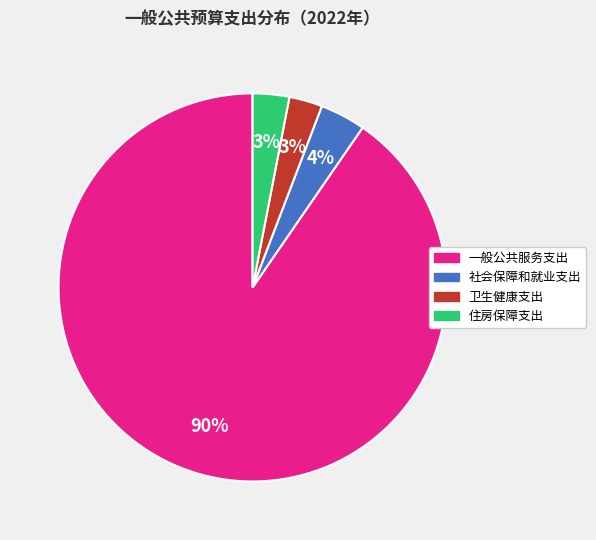

To the nearest percent, what percentage of the pie is 住房保障支出?

3%